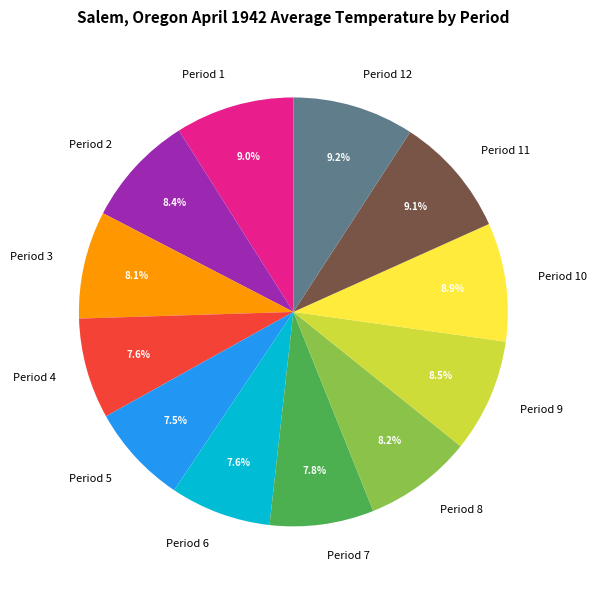

What is the total percentage of Period 2 and Period 6?

16.0%